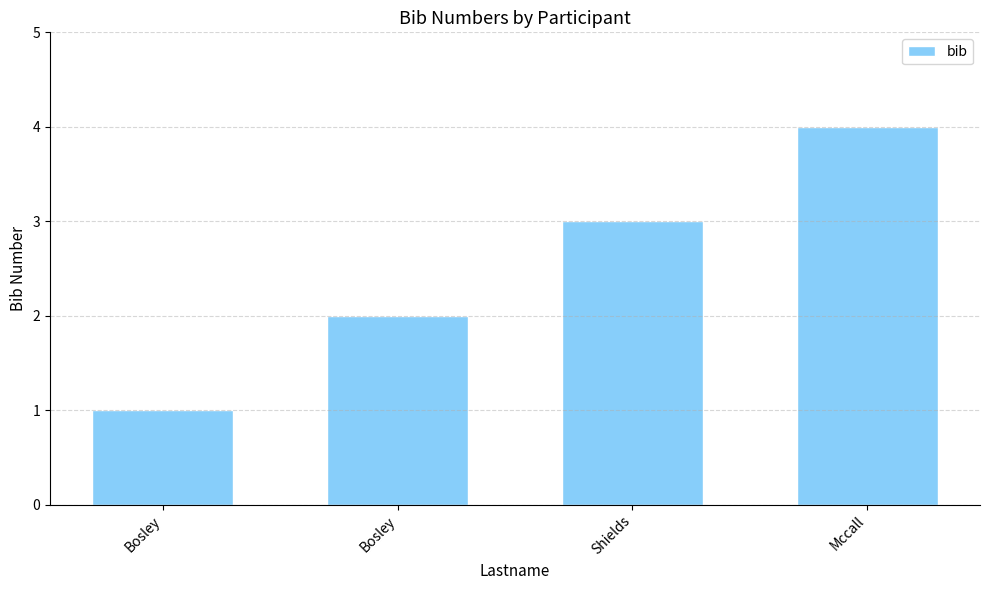

What is the minimum value shown in the chart?

1